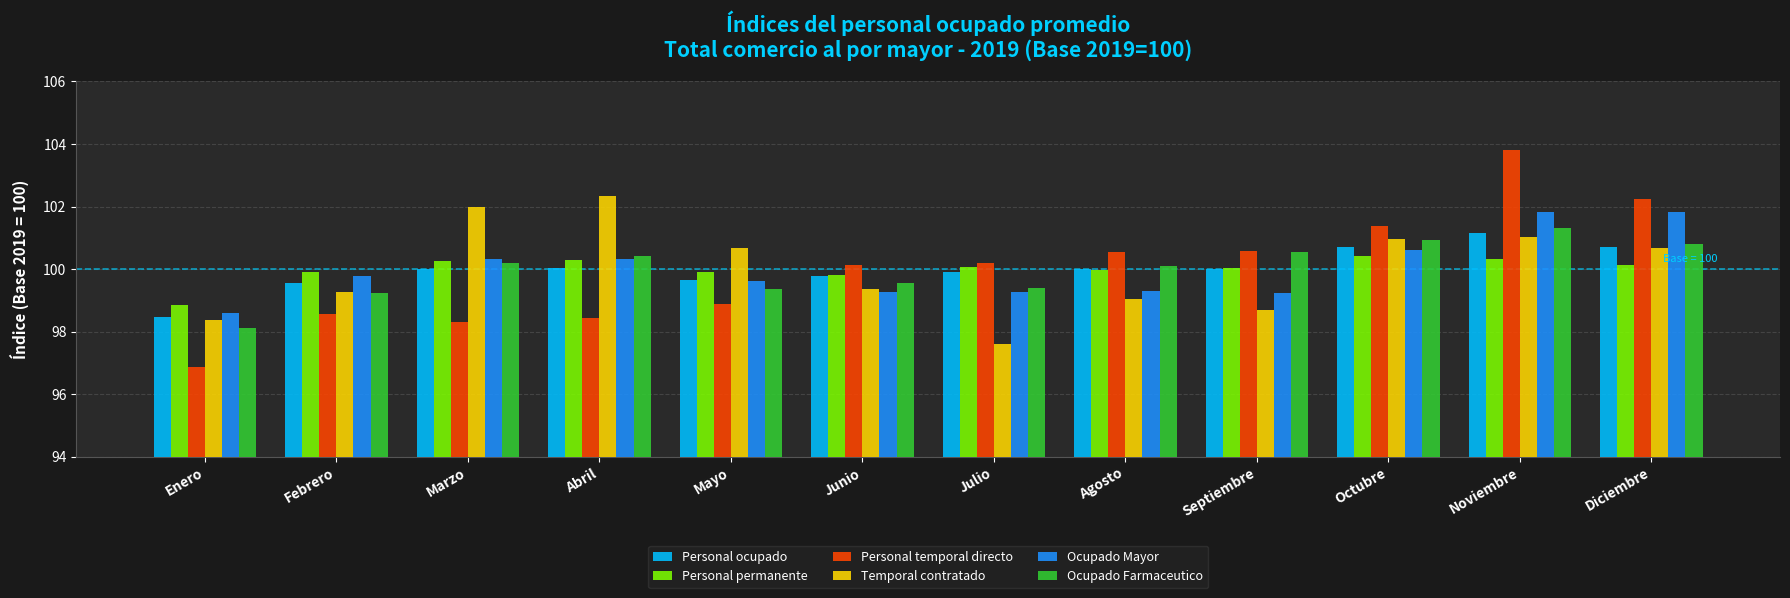

What is the maximum value shown in the chart?

103.8